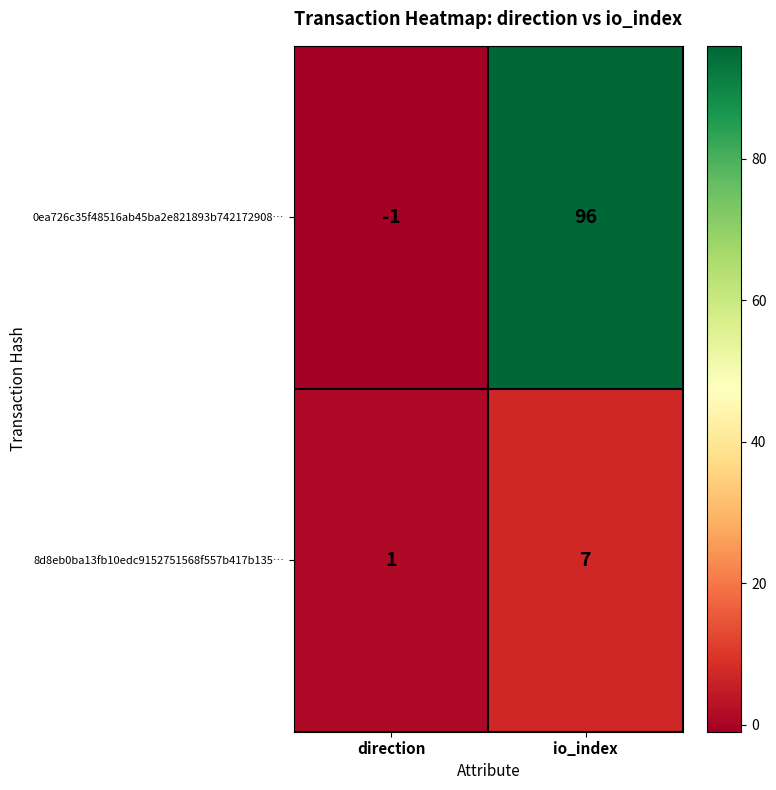

At which label does 8d8eb0ba13fb10edc9152751568f557b417b135… reach its minimum?

direction